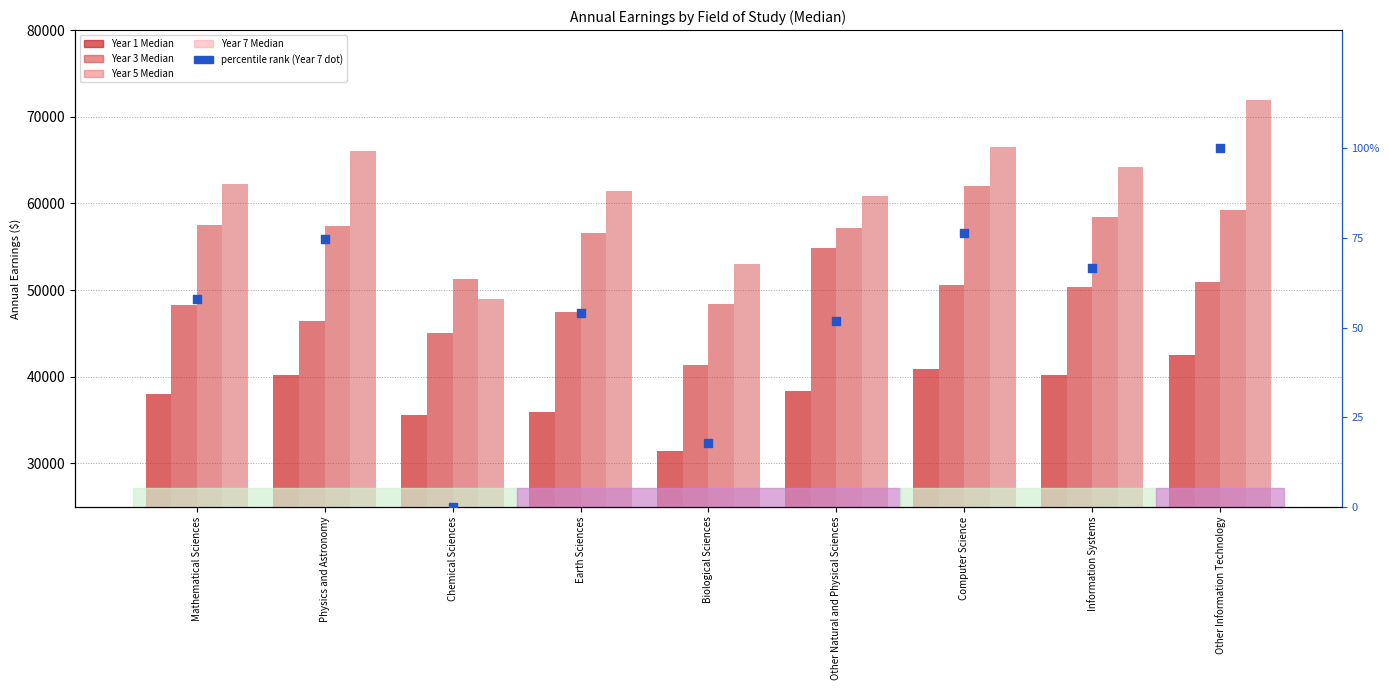

Is the value of Year 3 Median at Other Information Technology greater than the value of Year 1 Median at Information Systems?

Yes